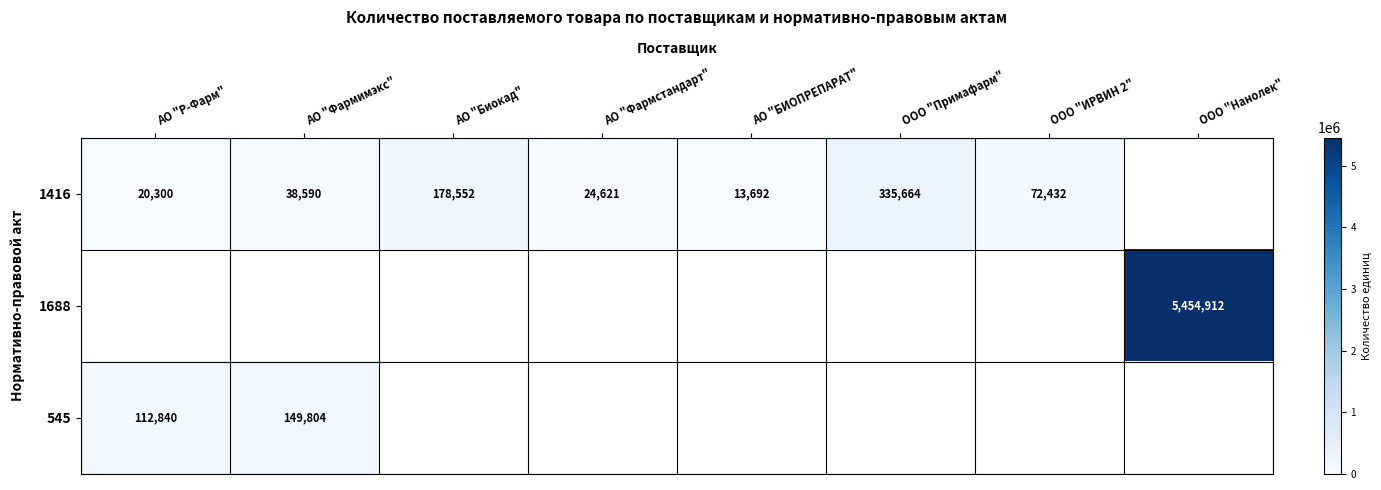

The 1688 series shows 8475172 at ООО "Нанолек". True or false?

False